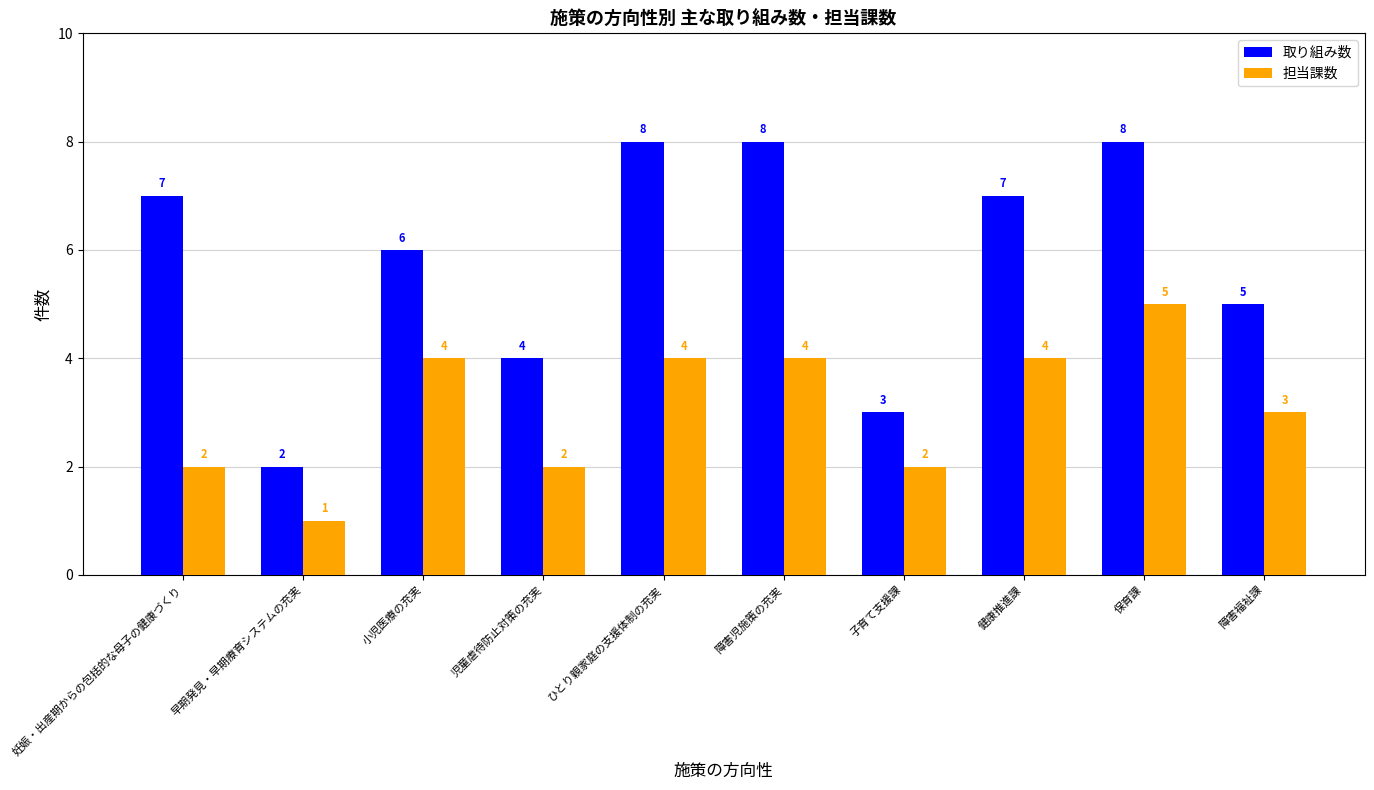

At which category is the sum across all series the highest?

保育課